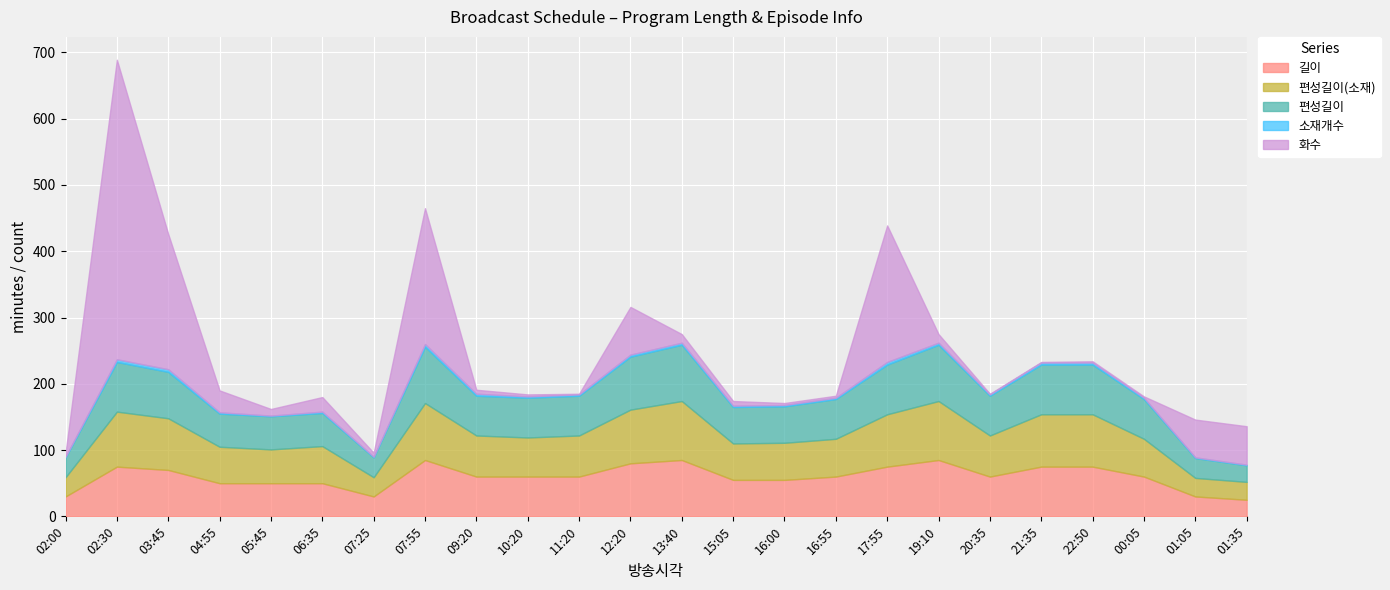

True or false: 편성길이 has more than 0 interior local peaks.

True